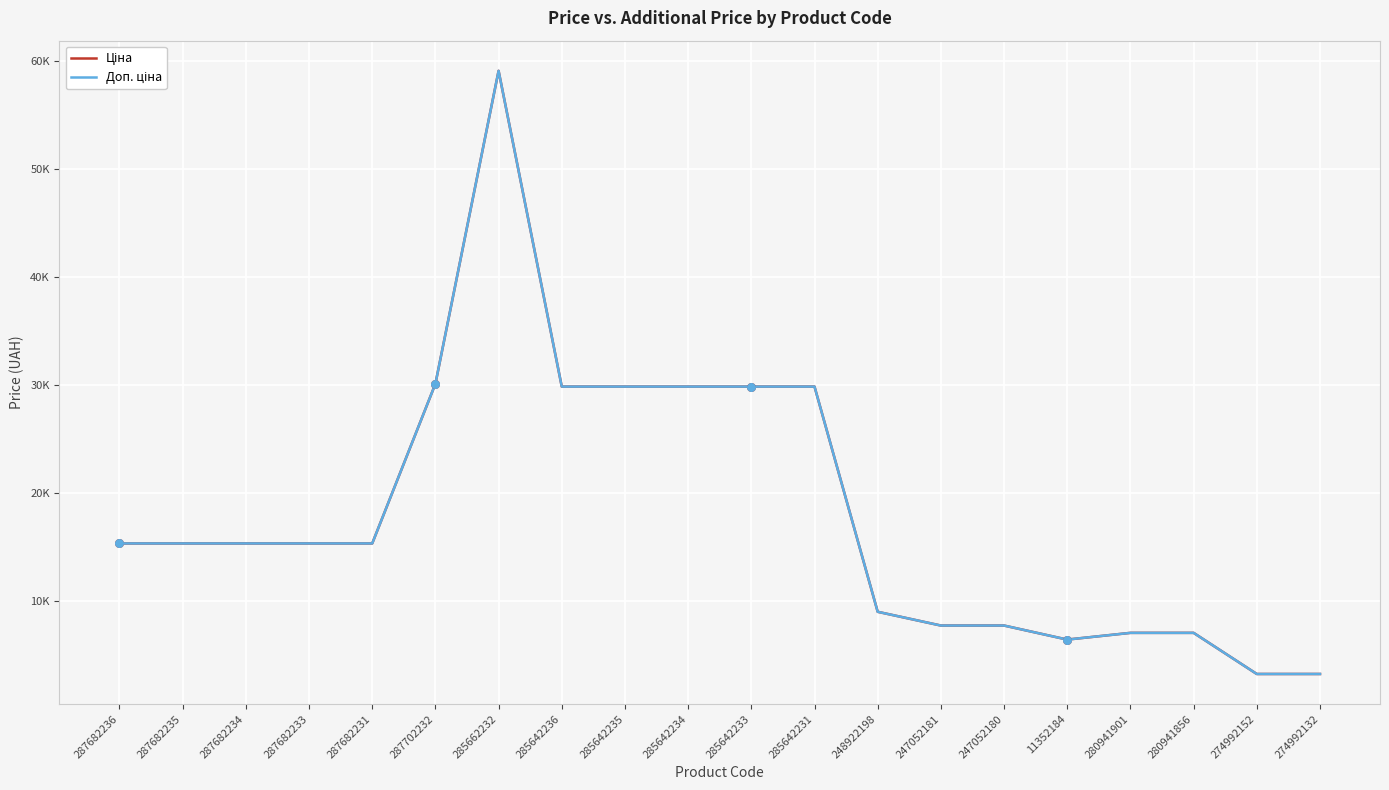

Does the chart have visible grid lines?

Yes